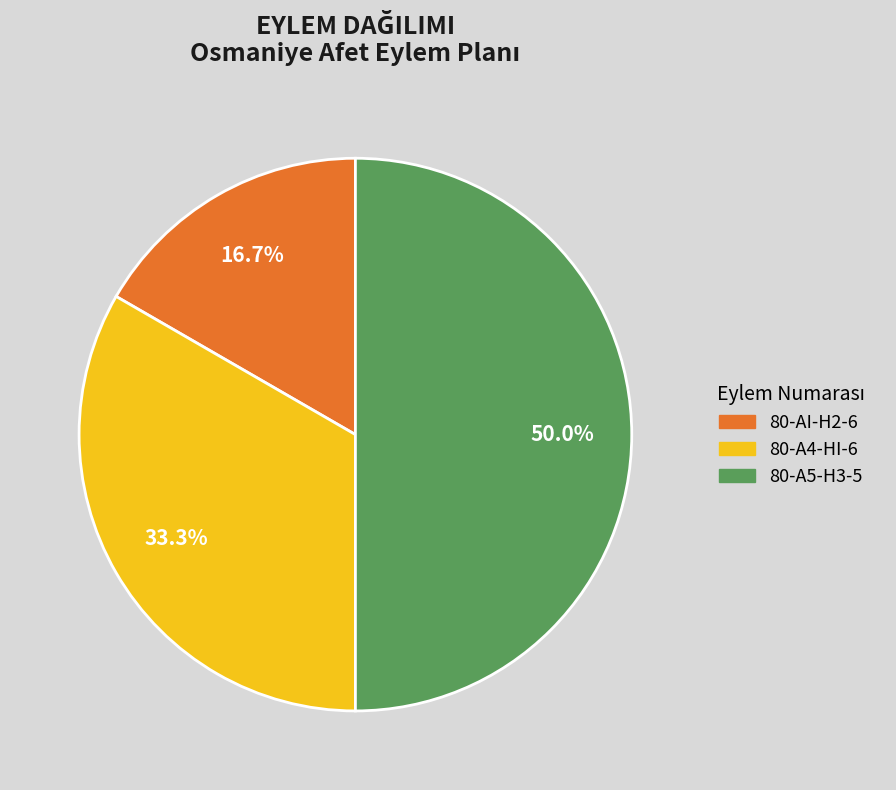

What is the smallest slice in the pie chart?

80-AI-H2-6